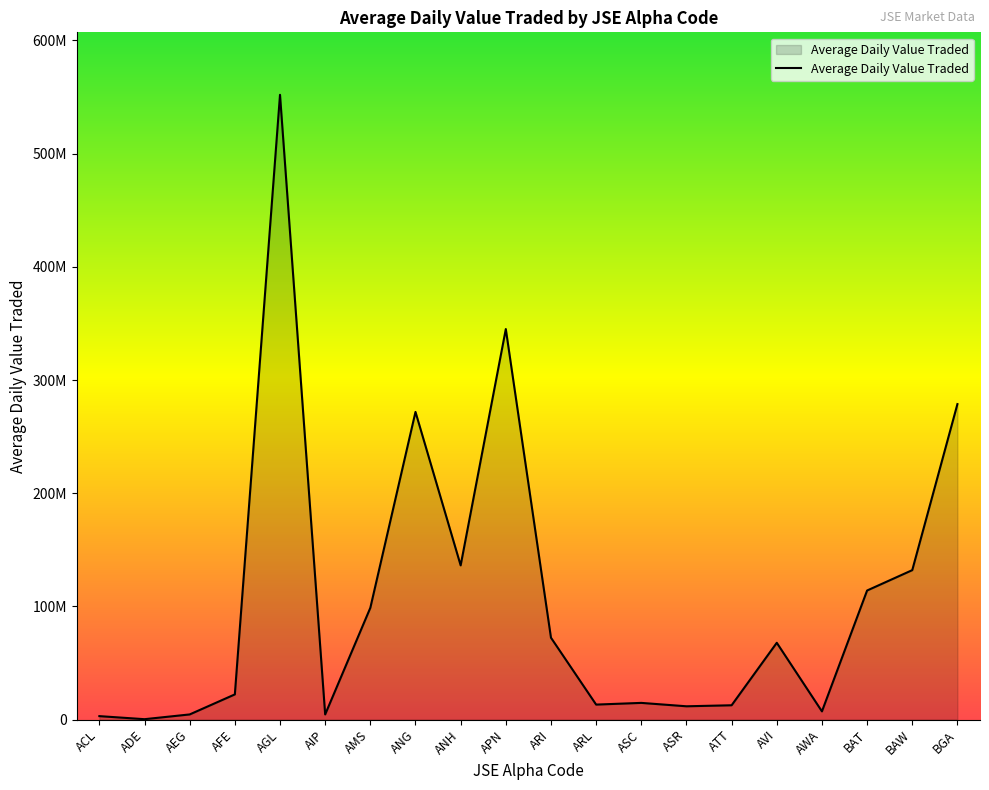

What is the maximum value shown in the chart?

552000000